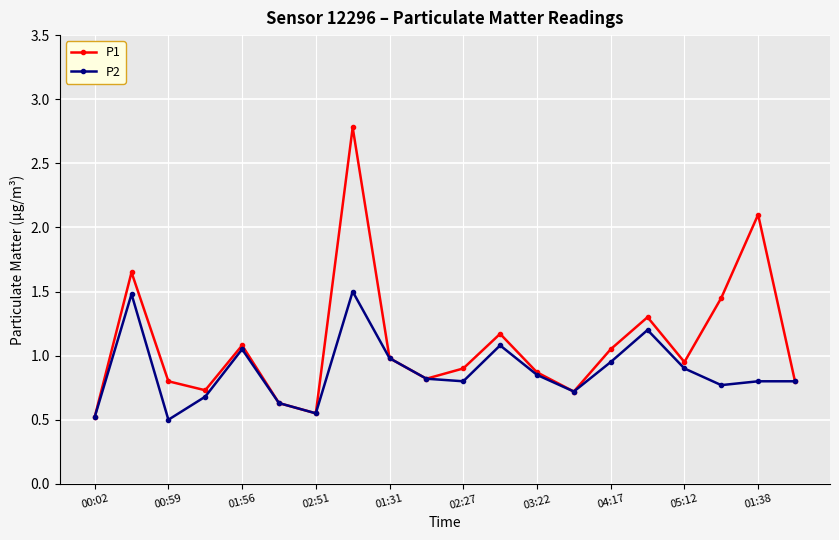

True or false: P1 has more than 1 points higher than both neighbors.

True